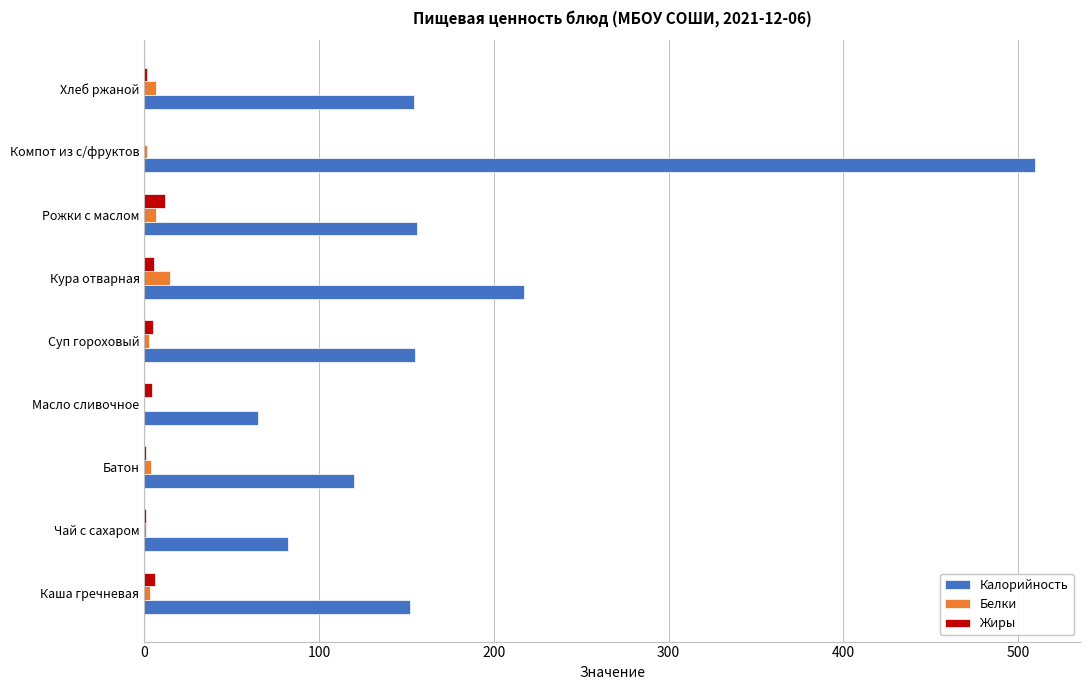

Which category has the highest value across all series?

Компот из с/фруктов